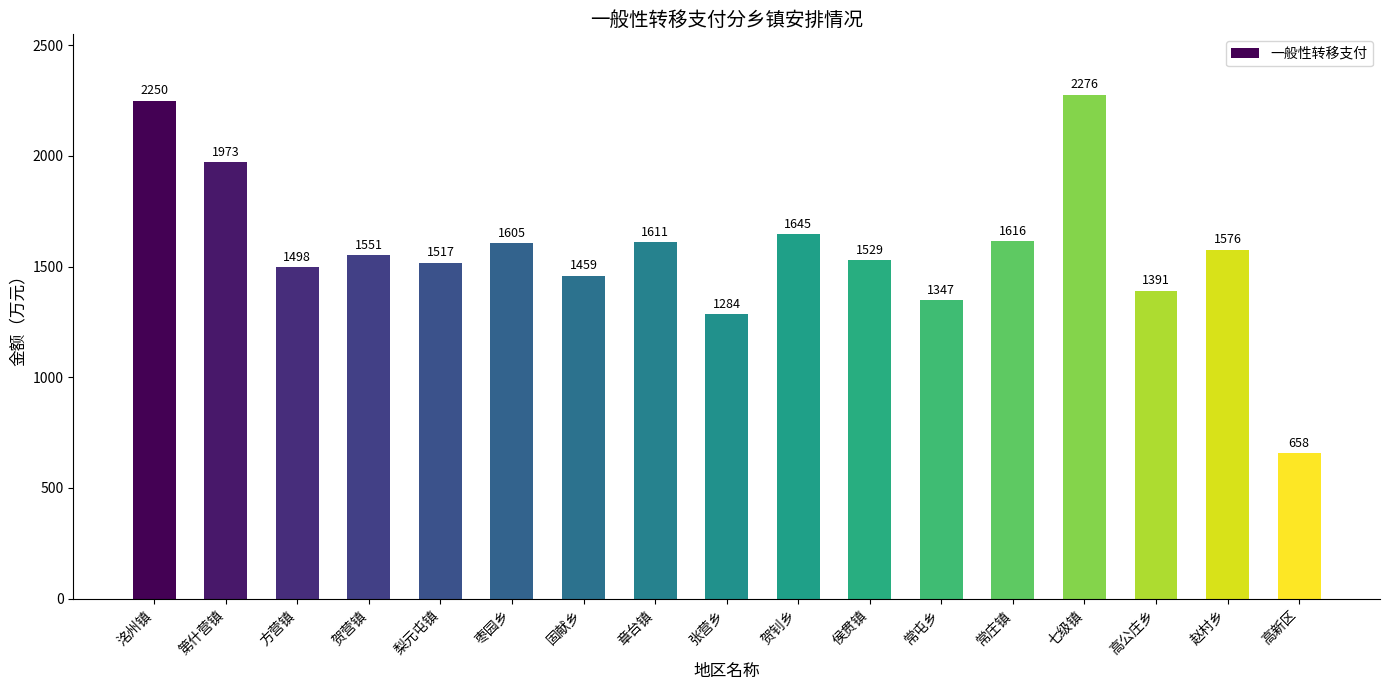

Reading right to left, transcribe all the data shown in this chart.

658	1576	1391	2276	1616	1347	1529	1645	1284	1611	1459	1605	1517	1551	1498	1973	2250